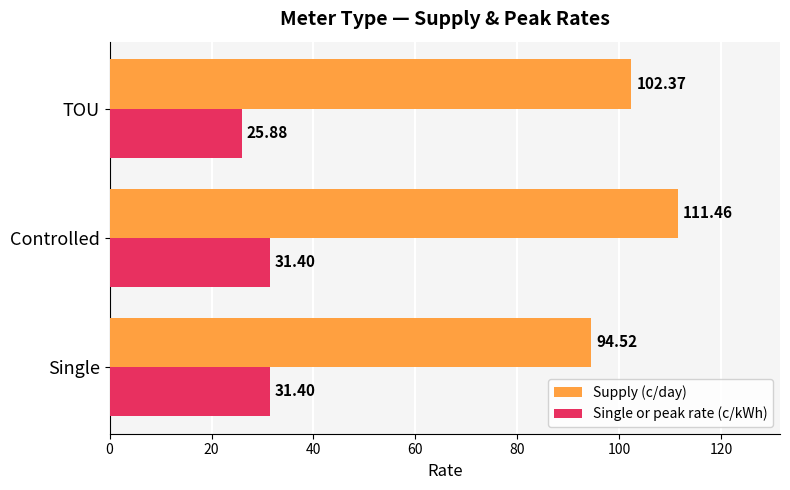

What is the difference between the Single or peak rate (c/kWh) values at Controlled and TOU?

5.5